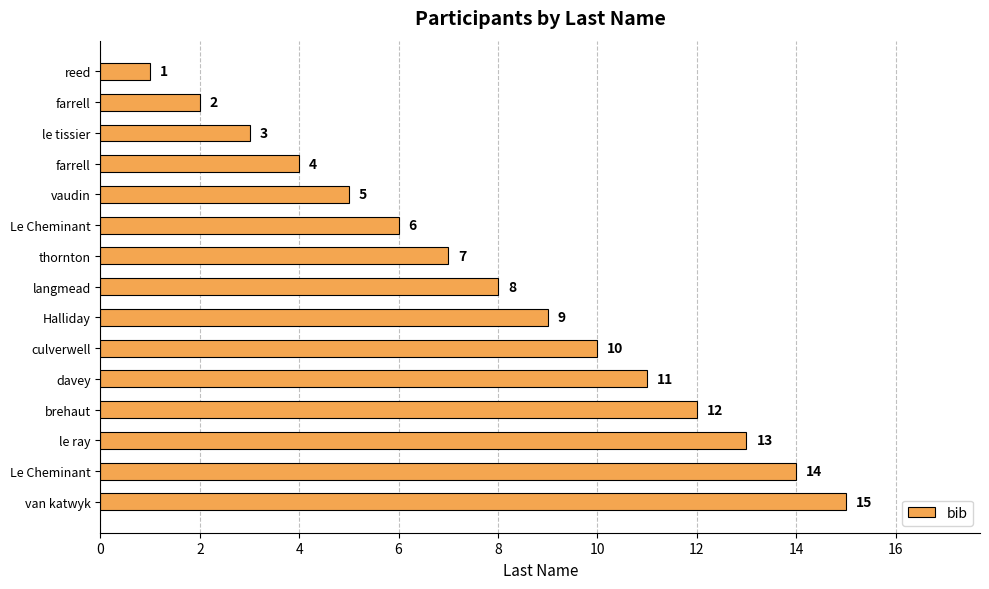

How many values are below 8?

7